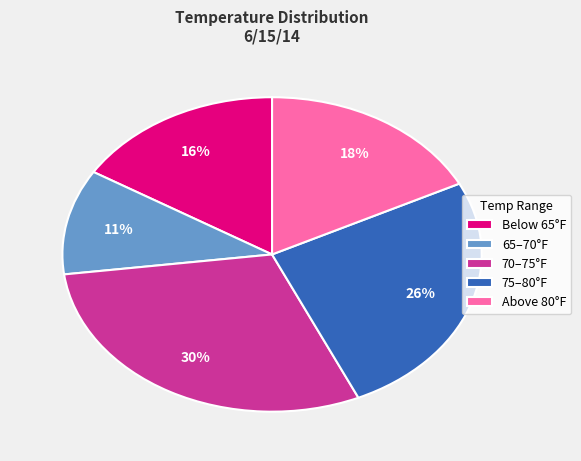

Is the sum of 70–75°F and 75–80°F greater than half?

Yes